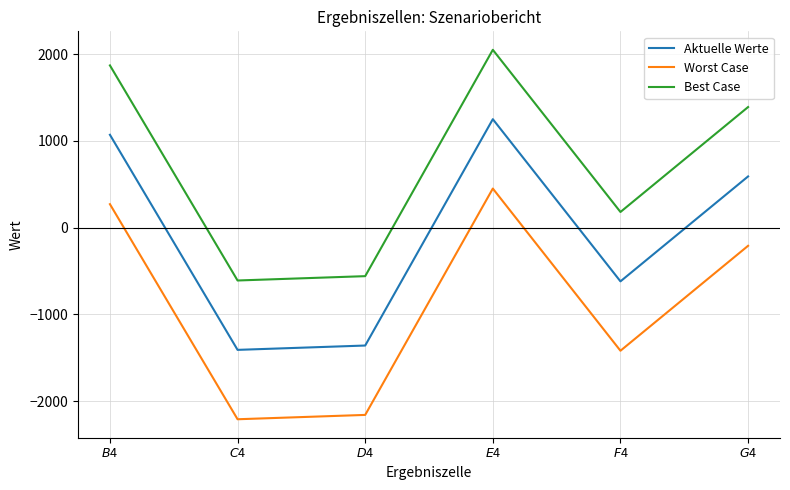

How many negative values does the Aktuelle Werte series have?

3